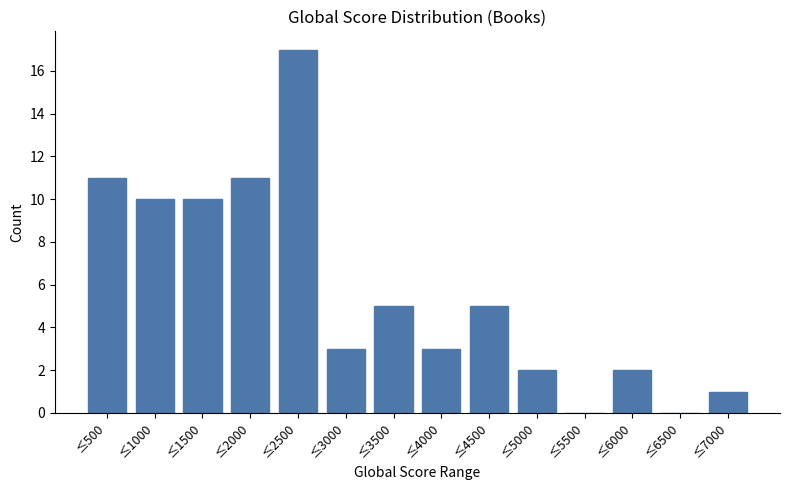

Reading right to left, list all the values displayed in this chart.

≤7000=1	≤6500=0	≤6000=2	≤5500=0	≤5000=2	≤4500=5	≤4000=3	≤3500=5	≤3000=3	≤2500=17	≤2000=11	≤1500=10	≤1000=10	≤500=11